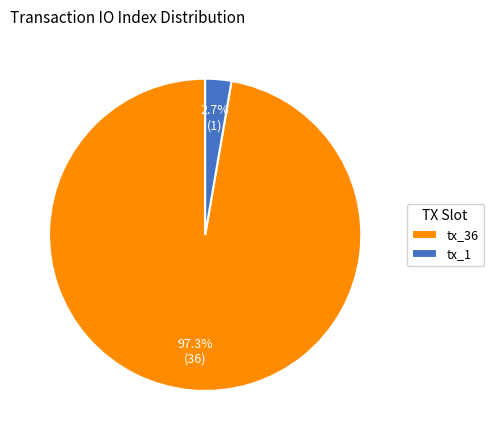

How many slices are in this pie chart?

2